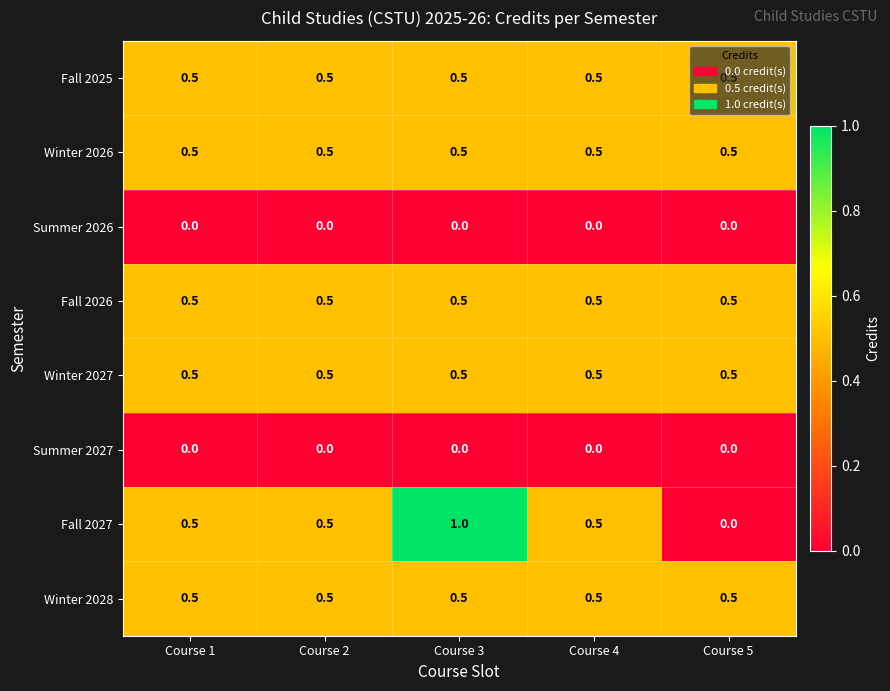

Which series changed the most between Course 4 and Course 5?

Fall 2027